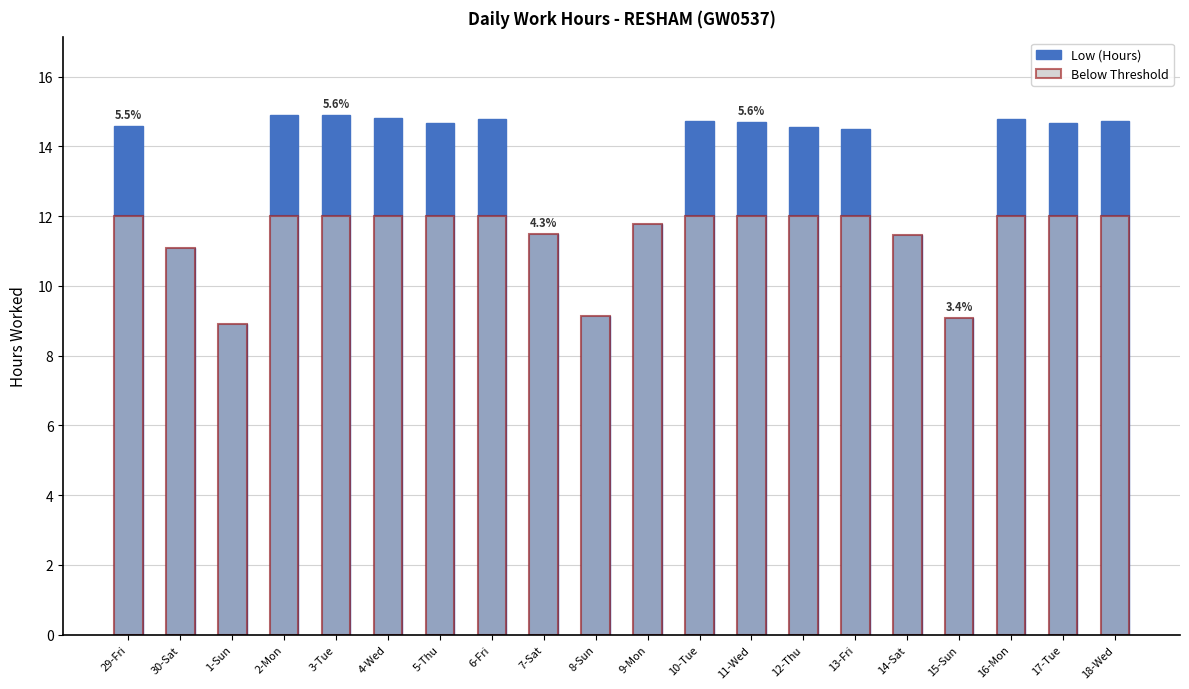

How many bars are there in total?

40